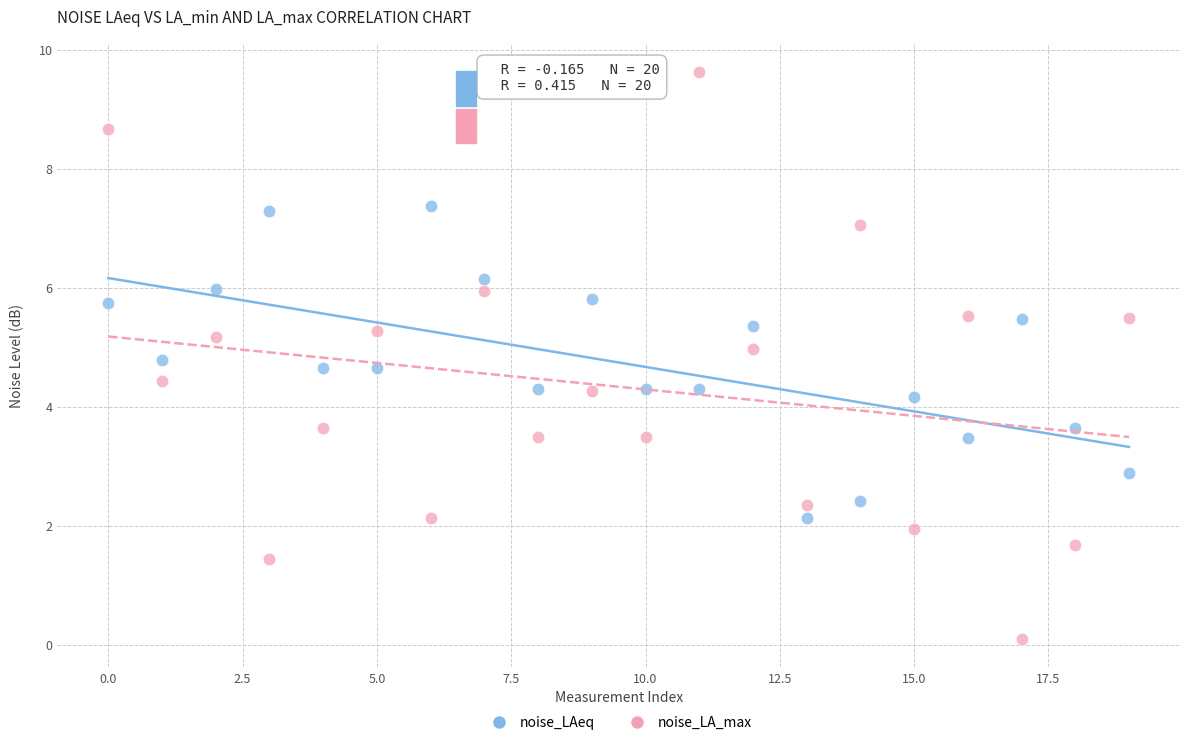

Across all data points, what is the range of Y values (max minus min)?

9.5